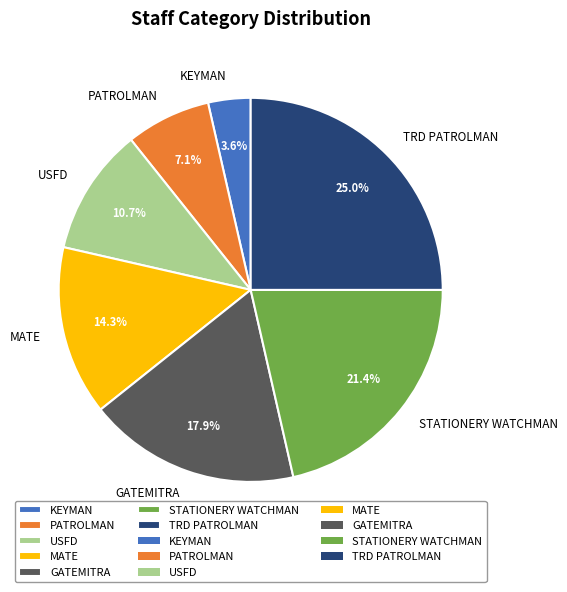

What percentage is the PATROLMAN slice, to the nearest percent?

7%